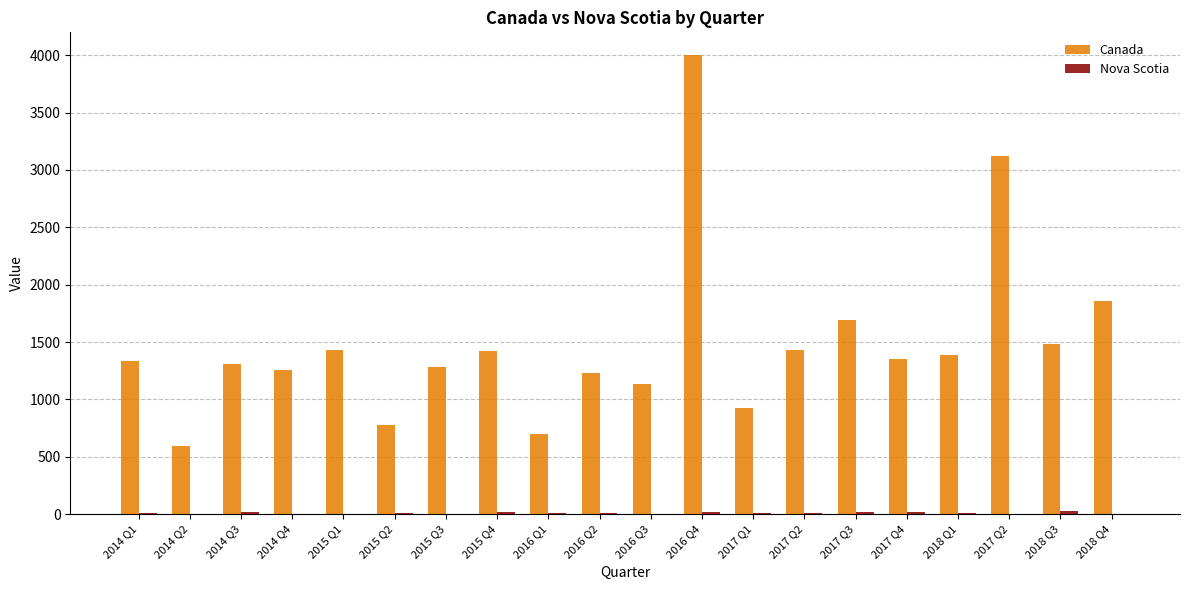

Between 2017 Q2 and 2016 Q2, which is larger?

2017 Q2